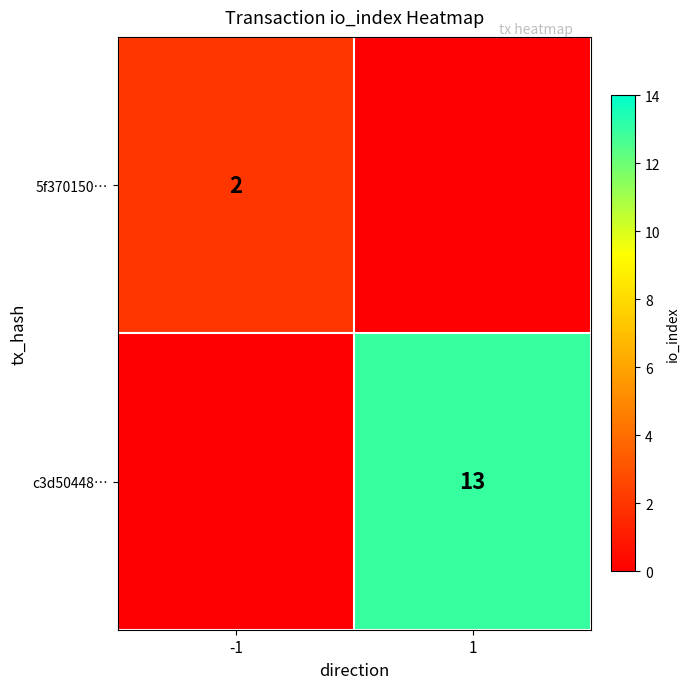

What is the greatest value displayed?

13